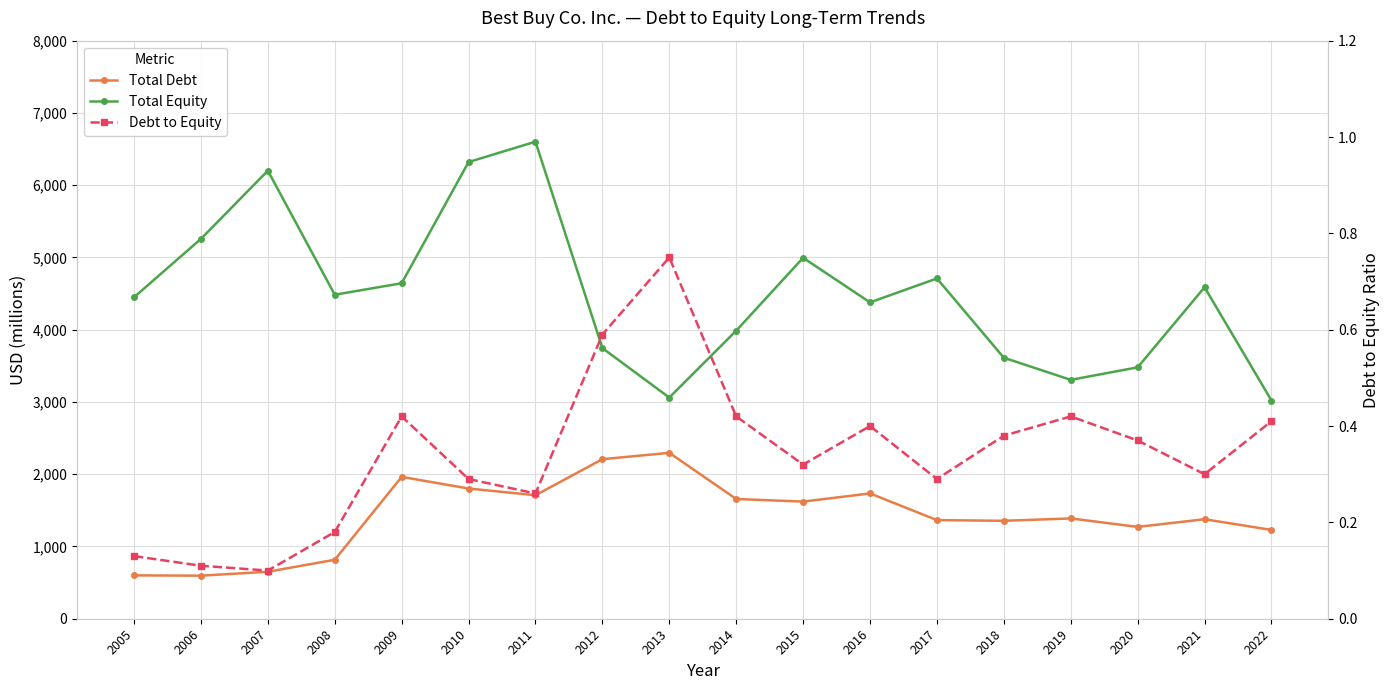

How many lines are shown in the chart?

3